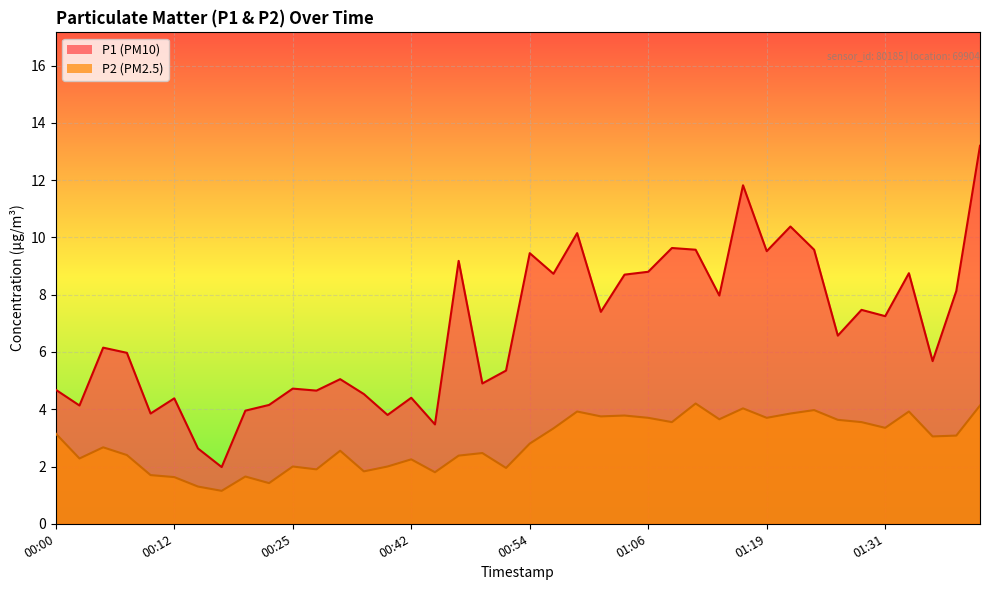

What is the smallest value displayed?

1.1